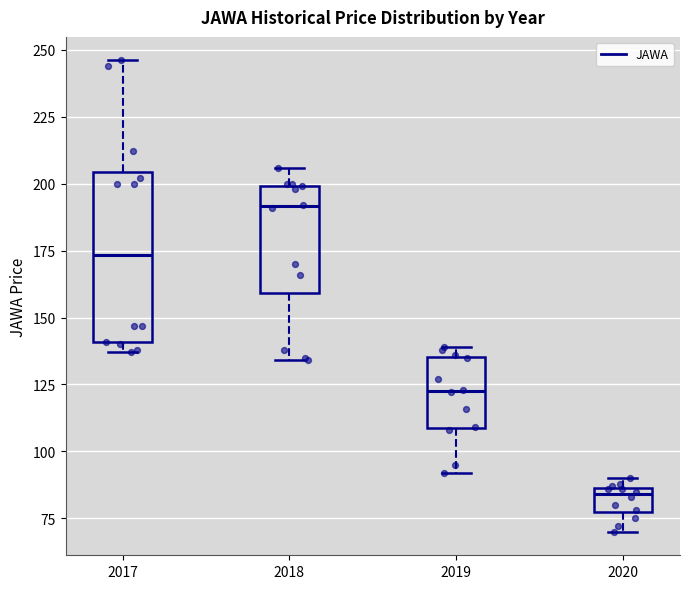

Reading left to right, transcribe this box plot: for each box, give where its median line is, the range the box spans, and where its two whiskers end, as read against the y-axis. The values are not printed on the chart, so give them approximately, as read against the axis.

2017: median 175, box 140 to 205, whiskers 135 to 245
2018: median 190, box 160 to 200, whiskers 135 to 205
2019: median 125, box 110 to 135, whiskers 90 to 140
2020: median 85 (just below the box's upper edge), box 75 to 85, whiskers 70 to 90